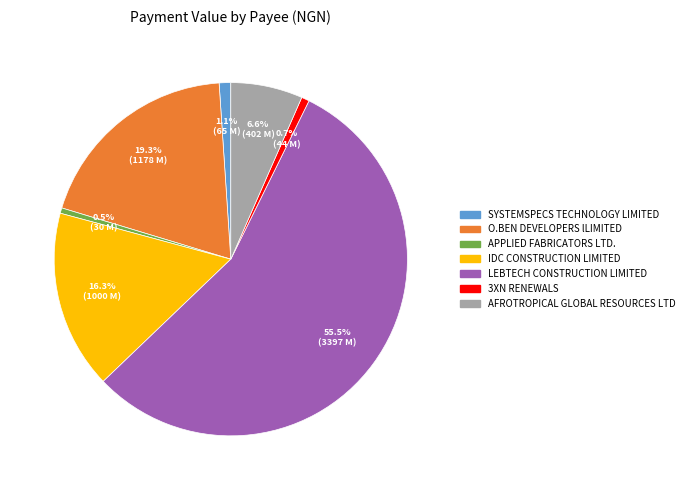

What is the majority slice?

LEBTECH CONSTRUCTION LIMITED